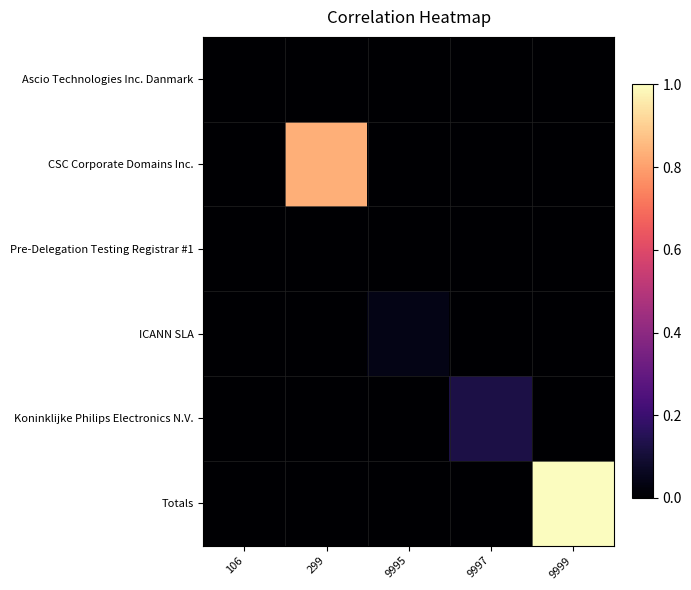

Which series changed the most between 106 and 9997?

Koninklijke Philips Electronics N.V.